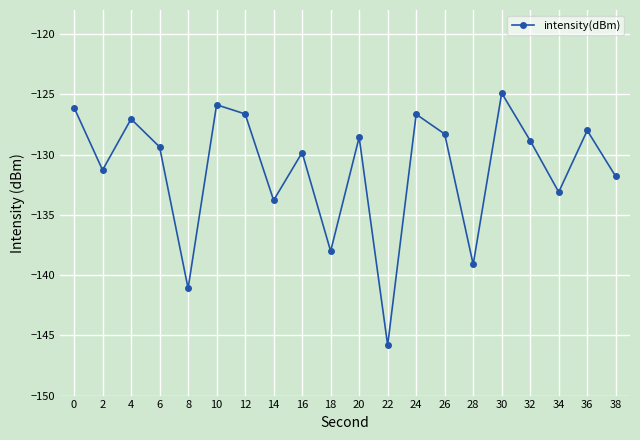

What is the change in value from 28 to 34?

+6.0